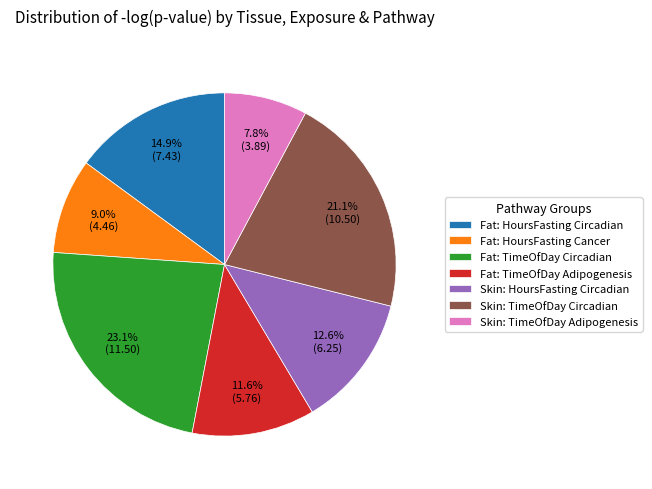

Is there a majority slice in this chart?

No